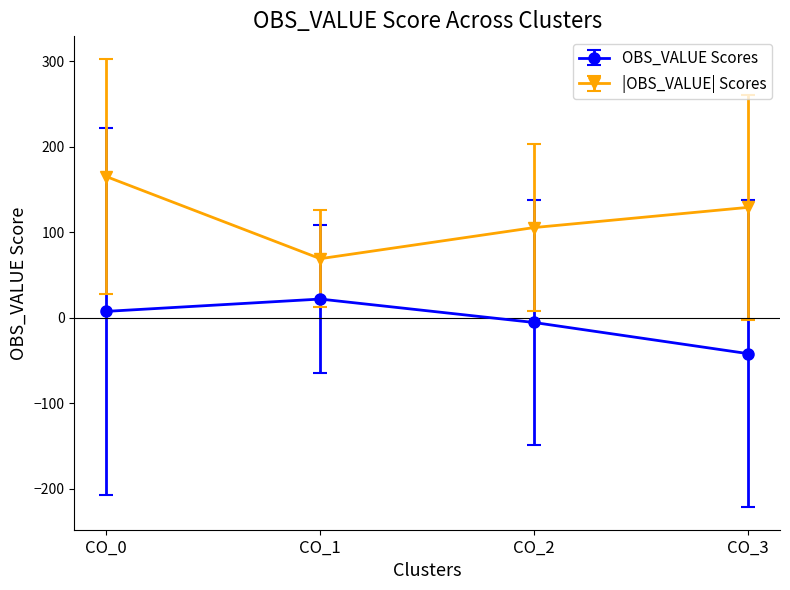

Reading right to left, list all the values displayed in this chart.

OBS_VALUE Scores: -41.9	-5.5	21.9	7.5
|OBS_VALUE| Scores: 129.1	105.5	69.1	165.1